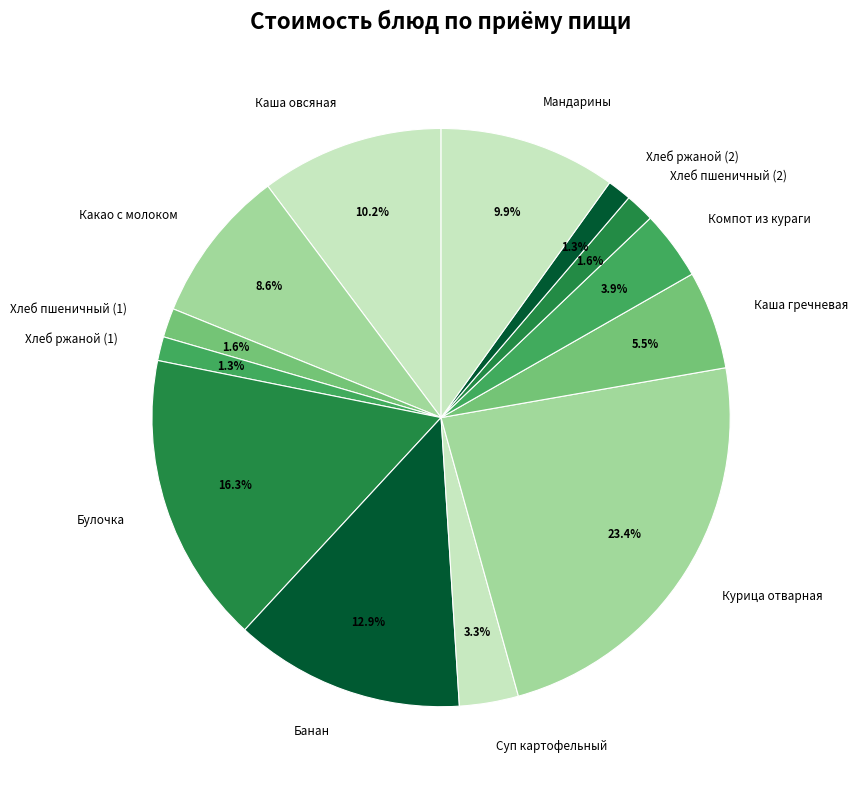

Combined, do Курица отварная and Хлеб пшеничный (1) account for over 50%?

No